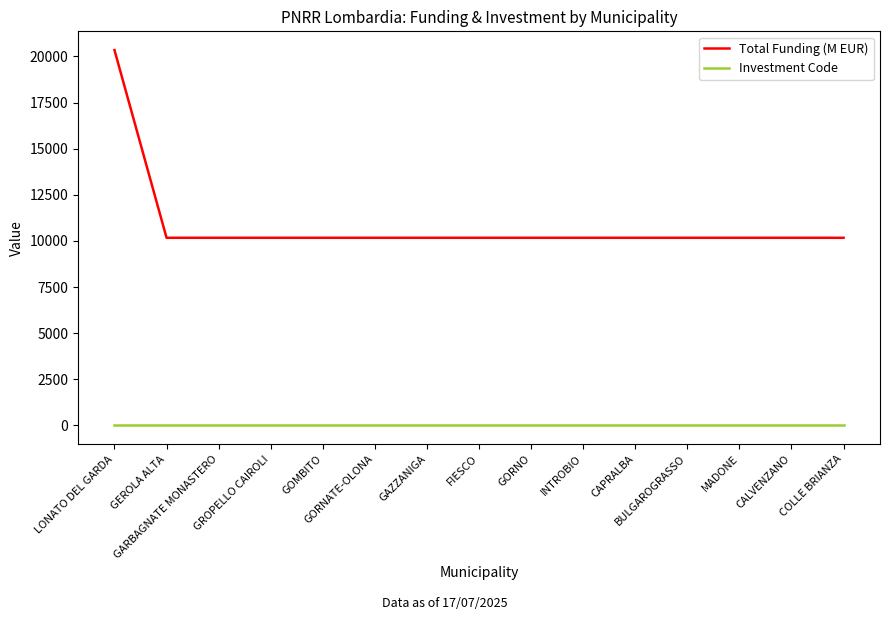

Rank the series by their average value, from highest to lowest.

Total Funding (M EUR), Investment Code